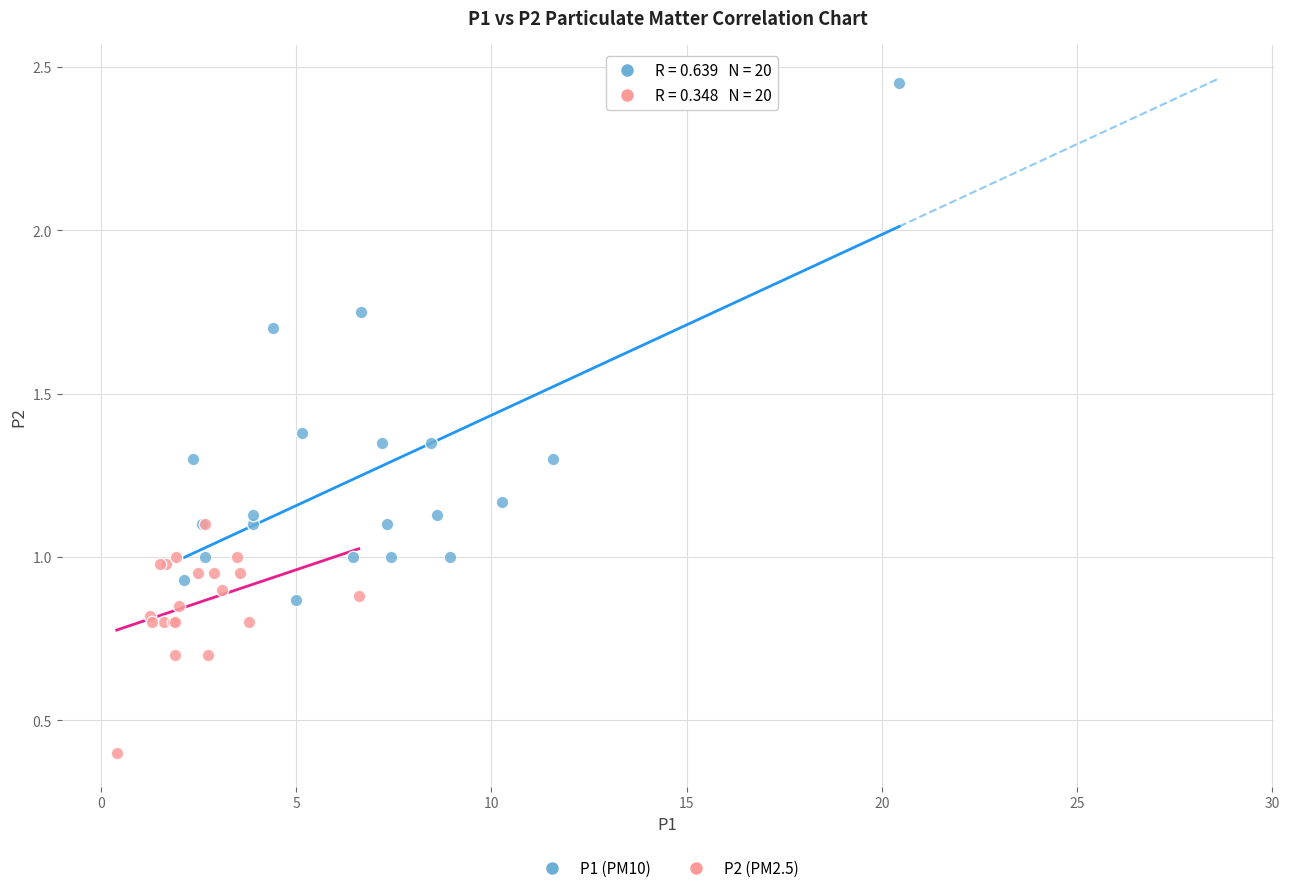

Which series contains the lowest Y value?

P2 (PM2.5)